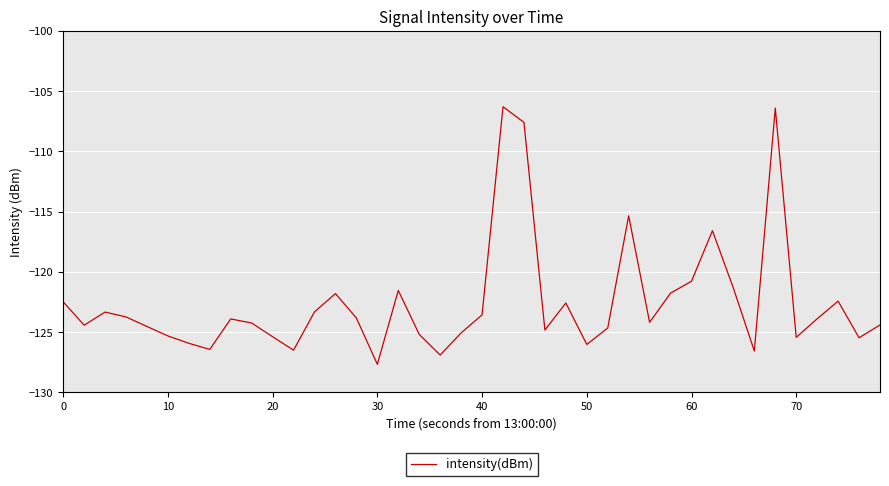

What is the greatest value displayed?

-106.3